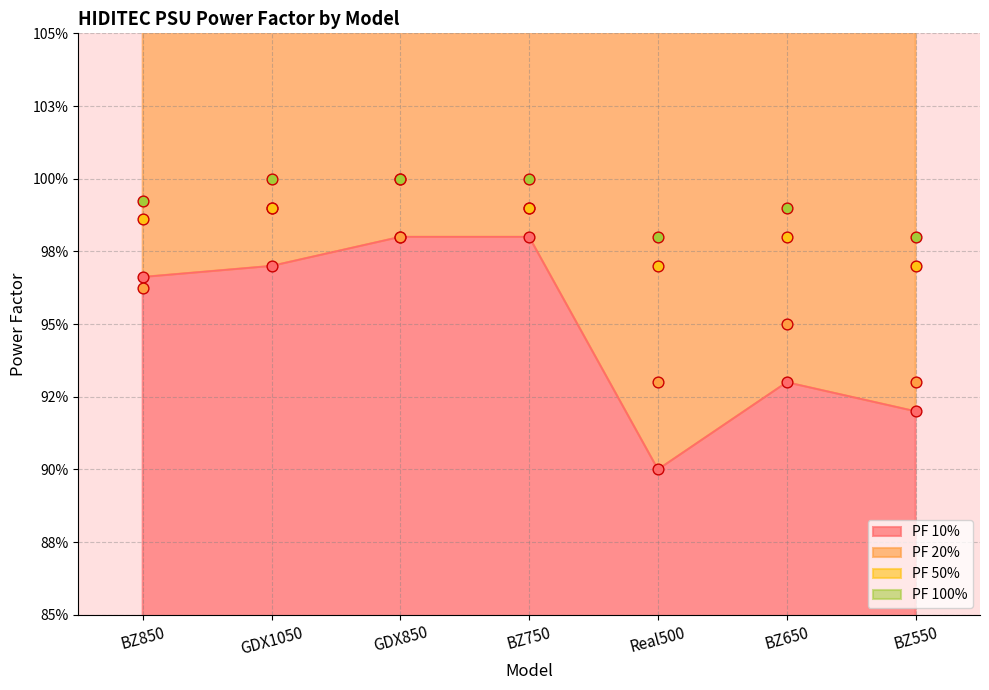

Which series has the largest total across all categories?

PF 100%